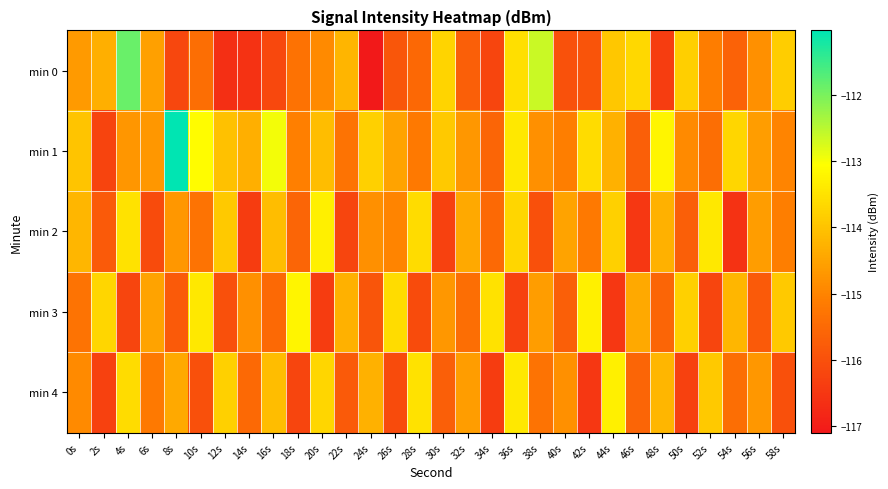

Reading left to right, what are all the values shown in this chart?

min 0: 0s=-114.7	2s=-114.3	4s=-111.9	6s=-114.6	8s=-116.2	10s=-115.4	12s=-116.7	14s=-116.6	16s=-116.2	18s=-115.3	20s=-114.9	22s=-114.2	24s=-117.1	26s=-115.9	28s=-115.5	30s=-113.7	32s=-115.7	34s=-116.2	36s=-113.6	38s=-112.6	40s=-116.0	42s=-115.9	44s=-113.9	46s=-113.7	48s=-116.4	50s=-113.8	52s=-115.1	54s=-115.6	56s=-114.8	58s=-113.8
min 1: 0s=-114.0	2s=-116.2	4s=-114.7	6s=-114.7	8s=-111.0	10s=-113.1	12s=-114.0	14s=-114.3	16s=-113.0	18s=-115.1	20s=-114.1	22s=-115.3	24s=-113.8	26s=-114.5	28s=-115.2	30s=-113.9	32s=-114.7	34s=-115.6	36s=-113.4	38s=-114.8	40s=-115.1	42s=-113.6	44s=-114.3	46s=-115.7	48s=-113.2	50s=-114.9	52s=-115.4	54s=-113.7	56s=-114.6	58s=-115.0
min 2: 0s=-114.2	2s=-115.8	4s=-113.5	6s=-116.1	8s=-114.7	10s=-115.3	12s=-113.9	14s=-116.4	16s=-114.1	18s=-115.6	20s=-113.3	22s=-116.2	24s=-114.8	26s=-115.0	28s=-113.6	30s=-116.3	32s=-114.4	34s=-115.5	36s=-113.7	38s=-116.0	40s=-114.5	42s=-115.2	44s=-113.8	46s=-116.5	48s=-114.3	50s=-115.7	52s=-113.4	54s=-116.6	56s=-114.6	58s=-115.1
min 3: 0s=-115.3	2s=-113.7	4s=-116.2	6s=-114.5	8s=-115.8	10s=-113.4	12s=-116.0	14s=-114.8	16s=-115.5	18s=-113.2	20s=-116.4	22s=-114.3	24s=-115.9	26s=-113.6	28s=-116.1	30s=-114.7	32s=-115.4	34s=-113.5	36s=-116.3	38s=-114.6	40s=-115.7	42s=-113.3	44s=-116.5	46s=-114.4	48s=-115.6	50s=-113.8	52s=-116.2	54s=-114.2	56s=-115.8	58s=-113.9
min 4: 0s=-114.9	2s=-116.3	4s=-113.6	6s=-115.2	8s=-114.4	10s=-116.0	12s=-113.8	14s=-115.5	16s=-114.1	18s=-116.2	20s=-113.7	22s=-115.8	24s=-114.3	26s=-116.1	28s=-113.5	30s=-115.7	32s=-114.6	34s=-116.4	36s=-113.4	38s=-115.3	40s=-114.8	42s=-116.5	44s=-113.3	46s=-115.6	48s=-114.2	50s=-116.3	52s=-113.9	54s=-115.4	56s=-114.7	58s=-116.0